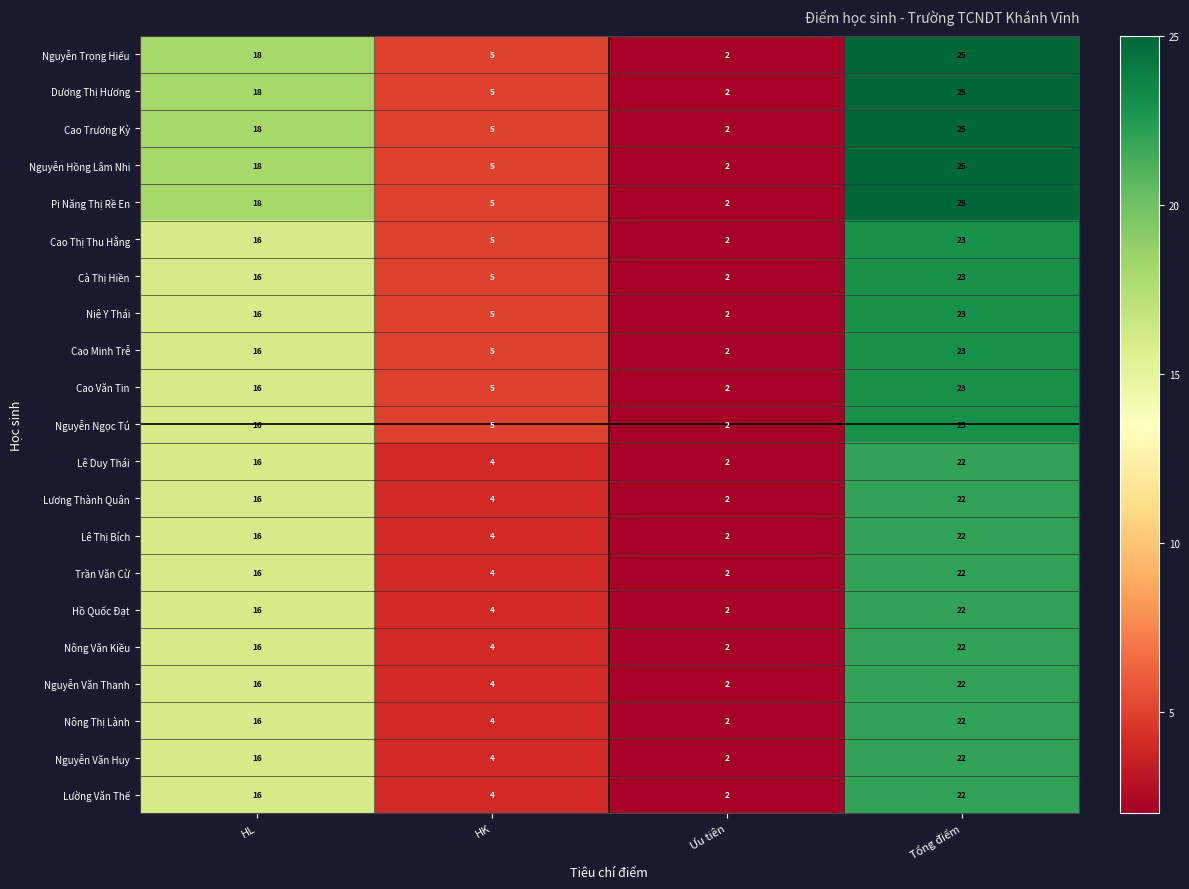

What is the highest value of the Hồ Quốc Đạt series?

22